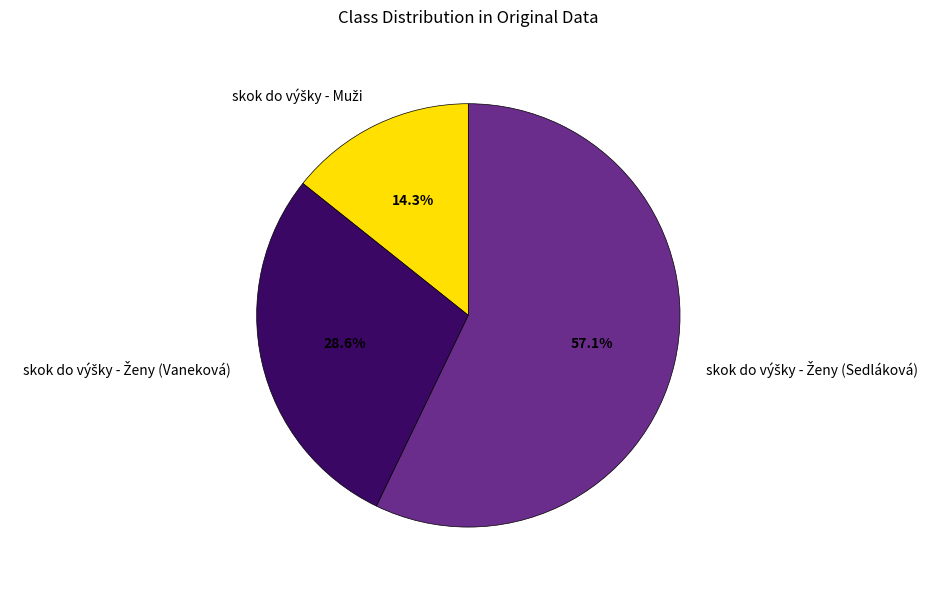

How many segments does this pie chart have?

3